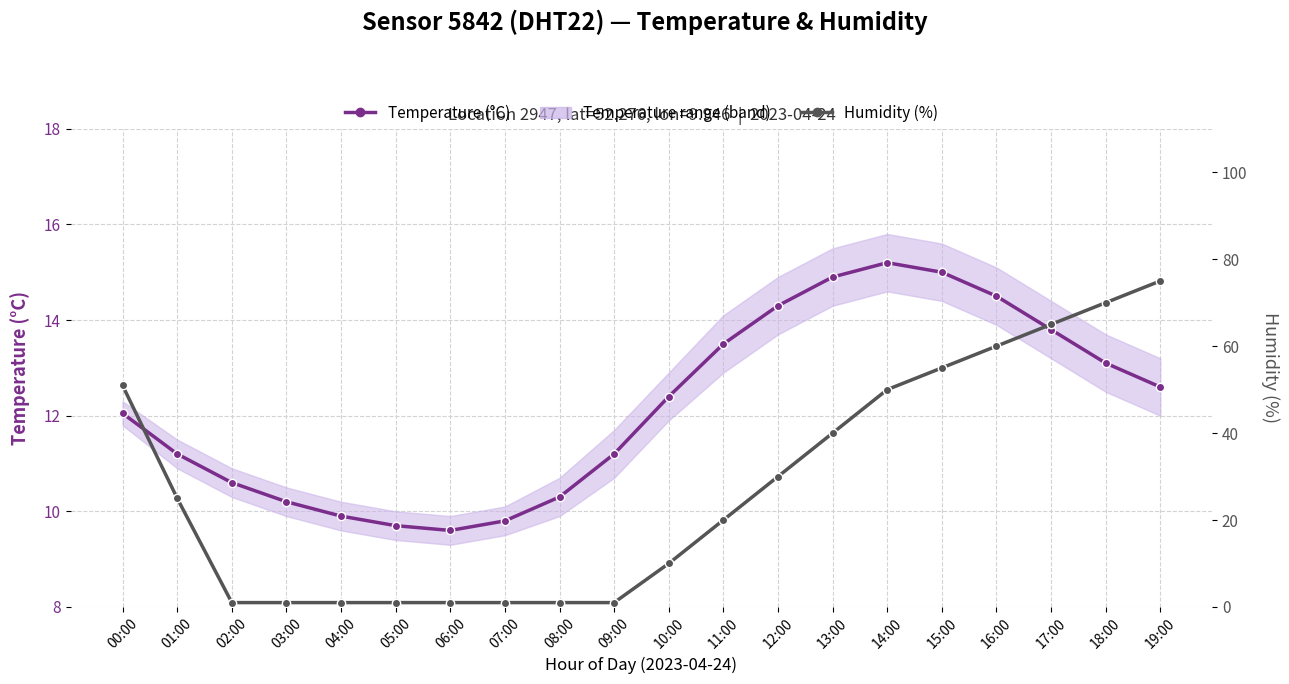

The Humidity (%) series shows 50.0 at 14:00. True or false?

True